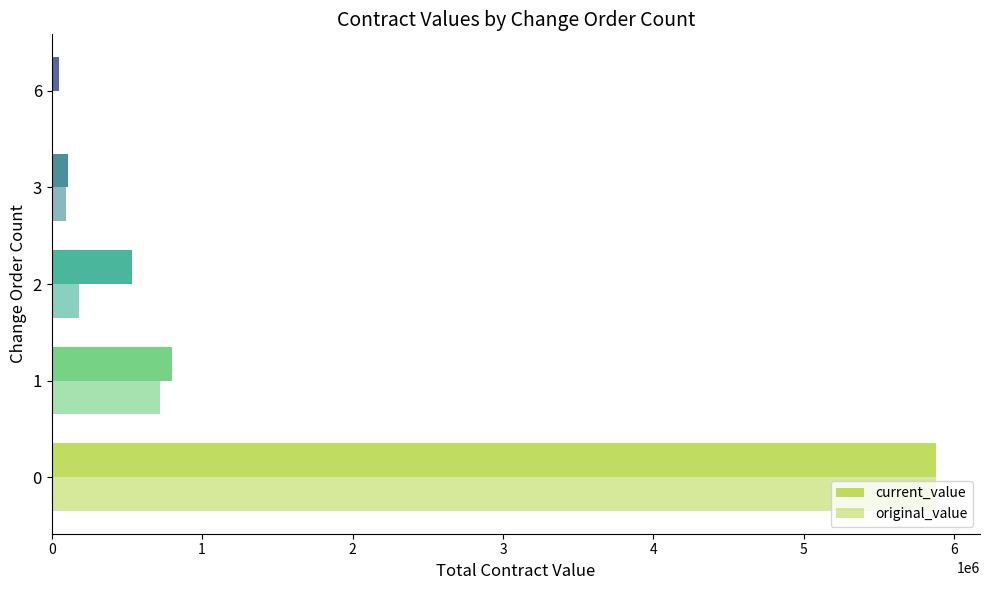

How many positive values does the original_value series have?

4